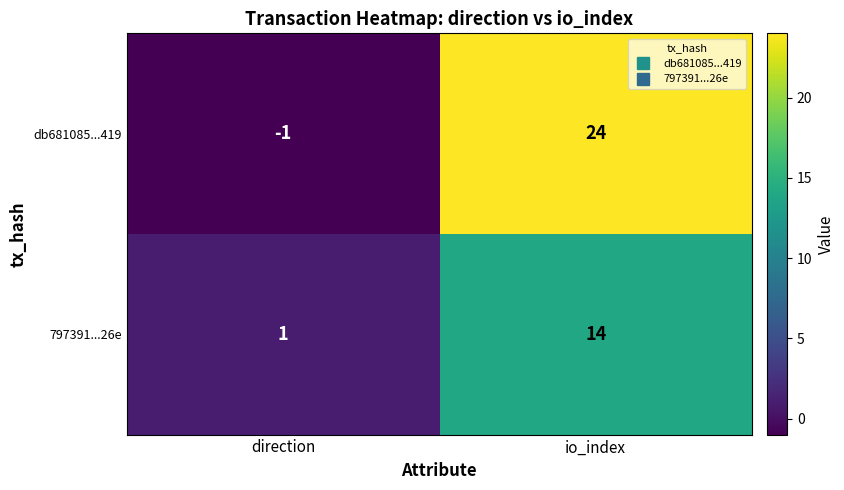

At which category is the sum across all series the highest?

io_index